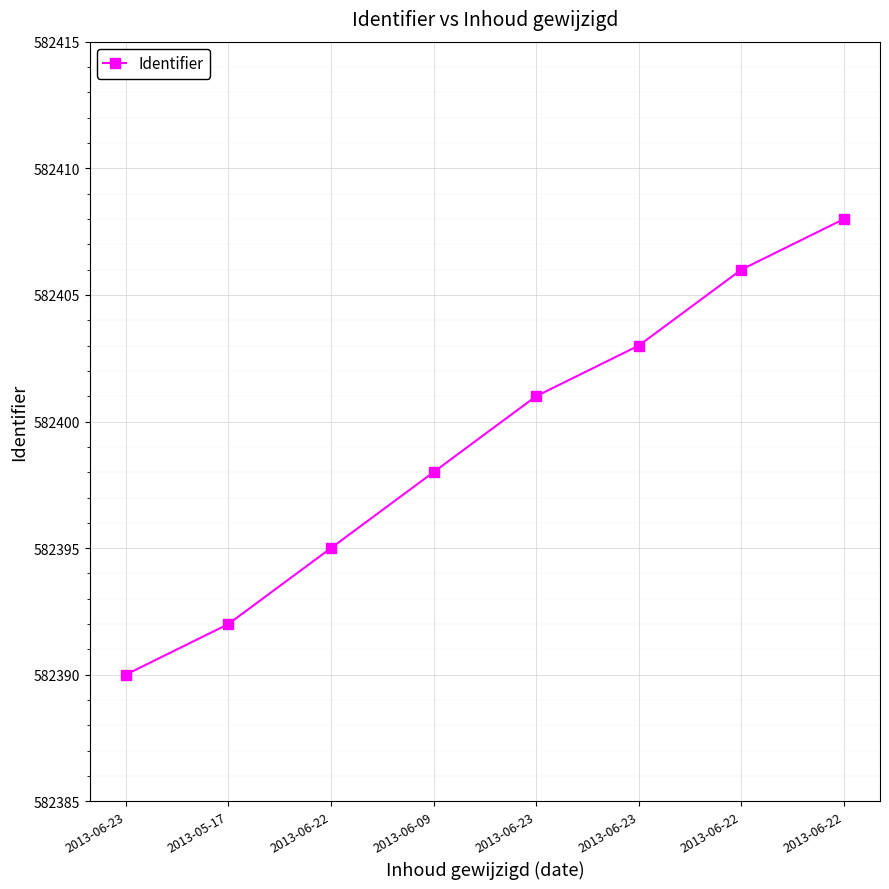

Where does the data first go above 582401?

2013-06-23